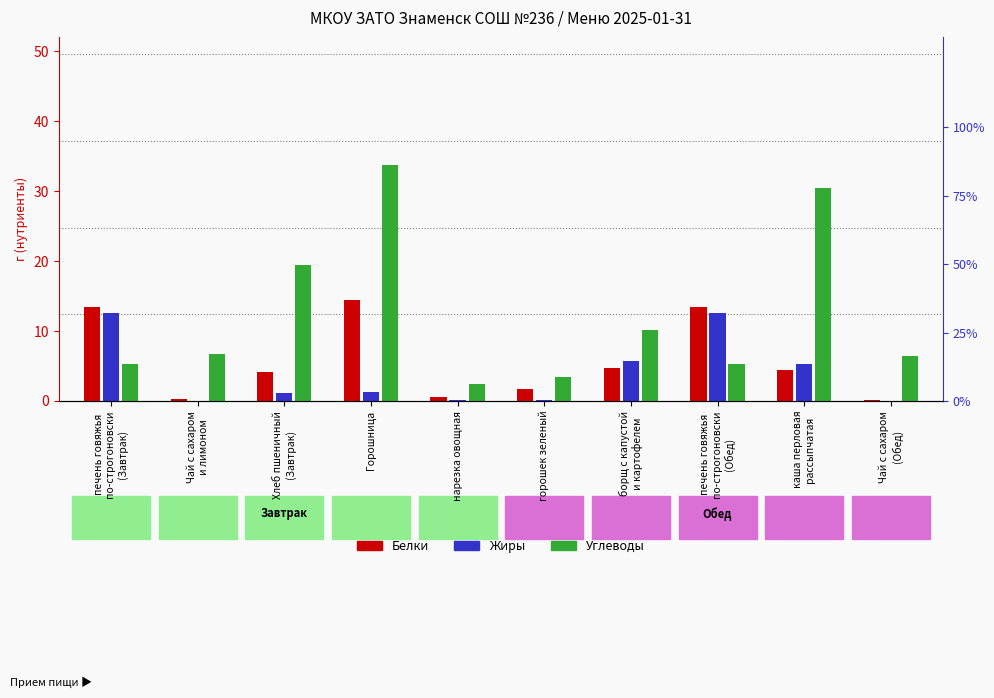

At how many categories does at least one series exceed 9?

6